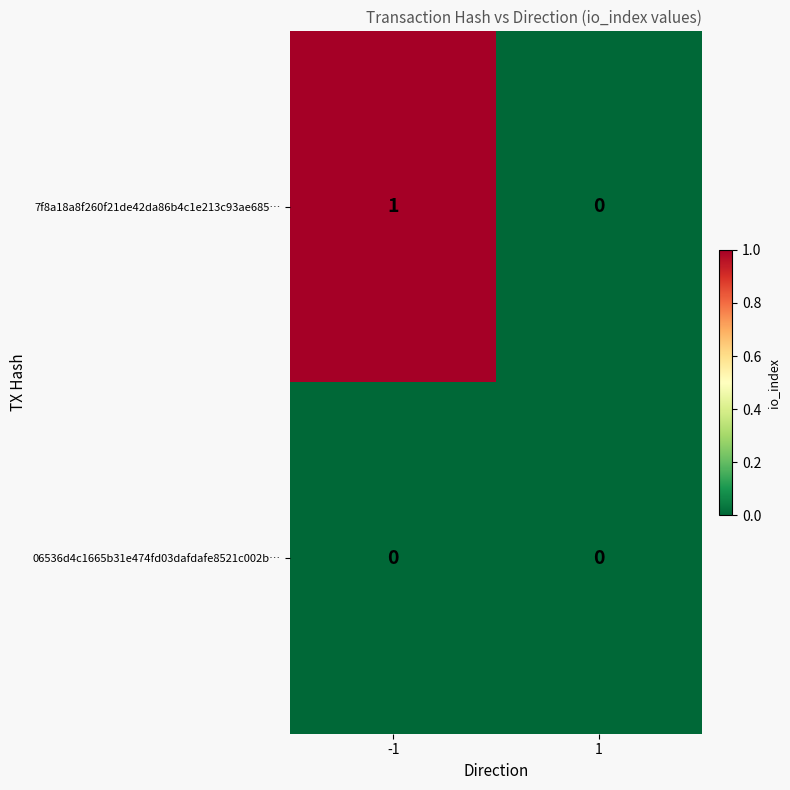

Reading left to right, extract all data points from this chart.

7f8a18a8f260f21de42da86b4c1e213c93ae685…: 1	0
06536d4c1665b31e474fd03dafdafe8521c002b…: 0	0